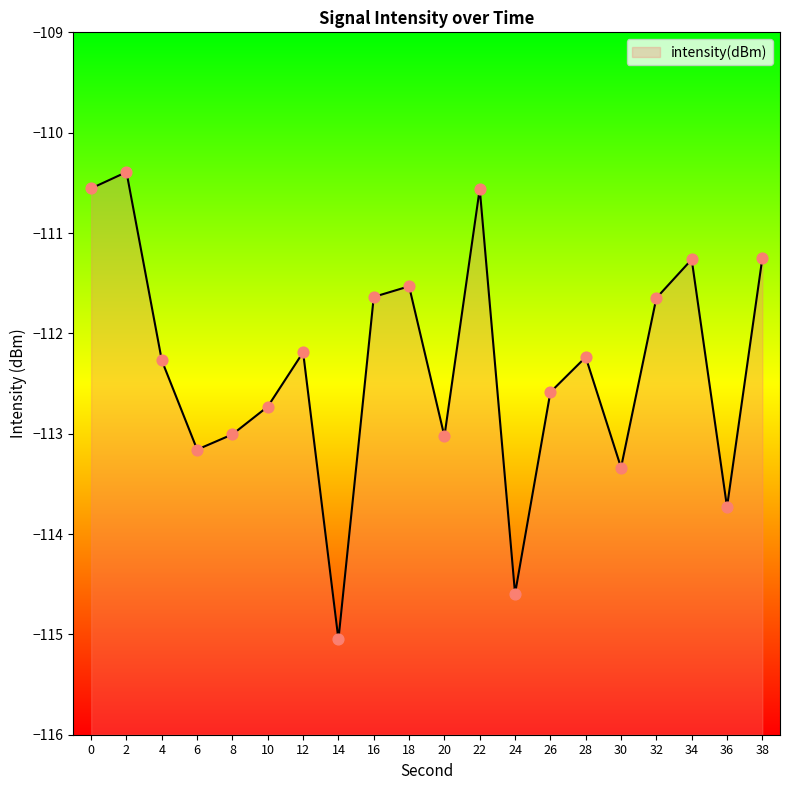

Between 32 and 30, which is larger?

32